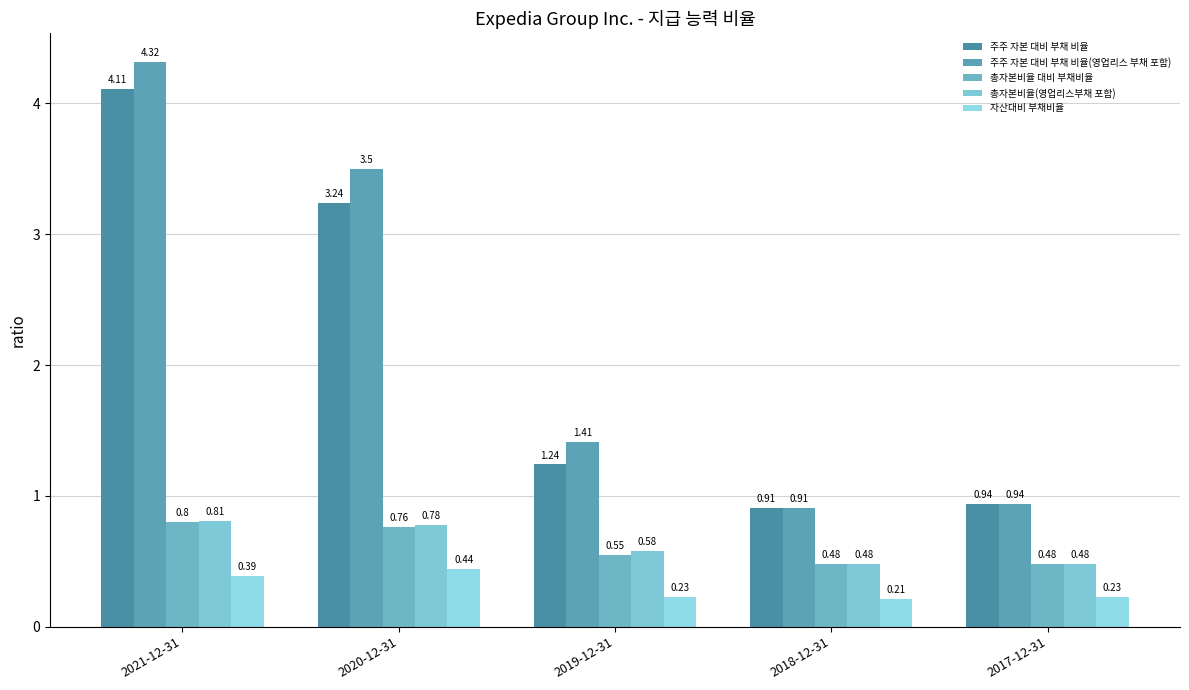

What is the lowest value of the 총자본비율 대비 부채비율 series?

0.5